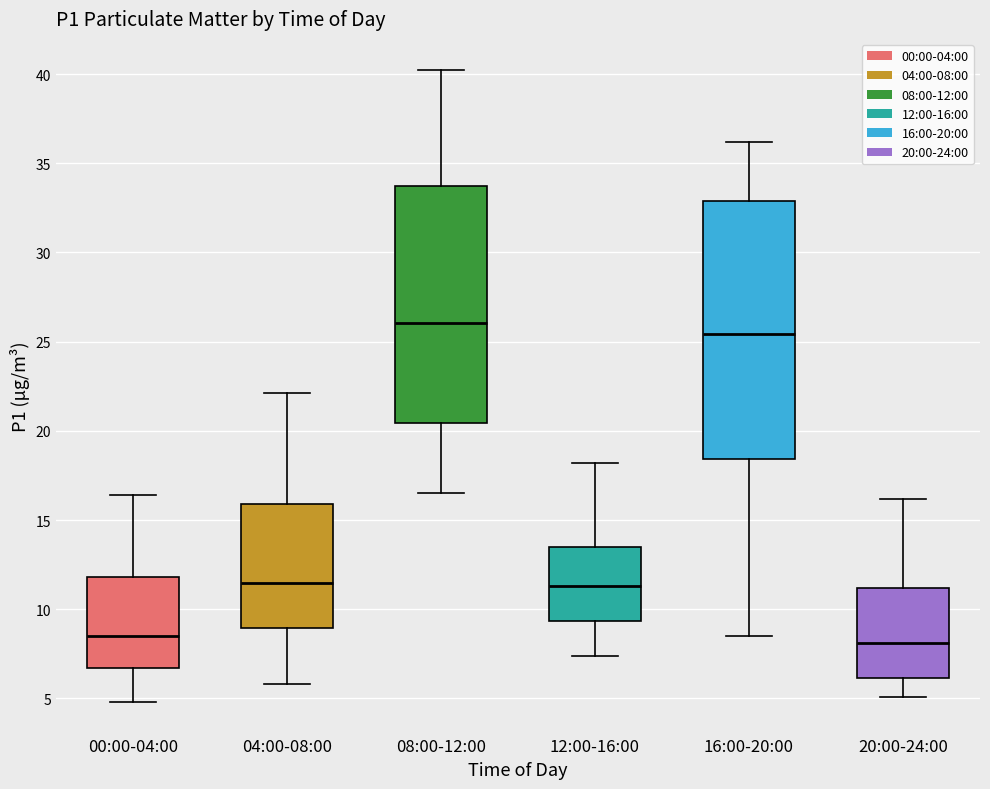

Comparing the boxes themselves (not the whiskers), which one is the tallest?

16:00-20:00